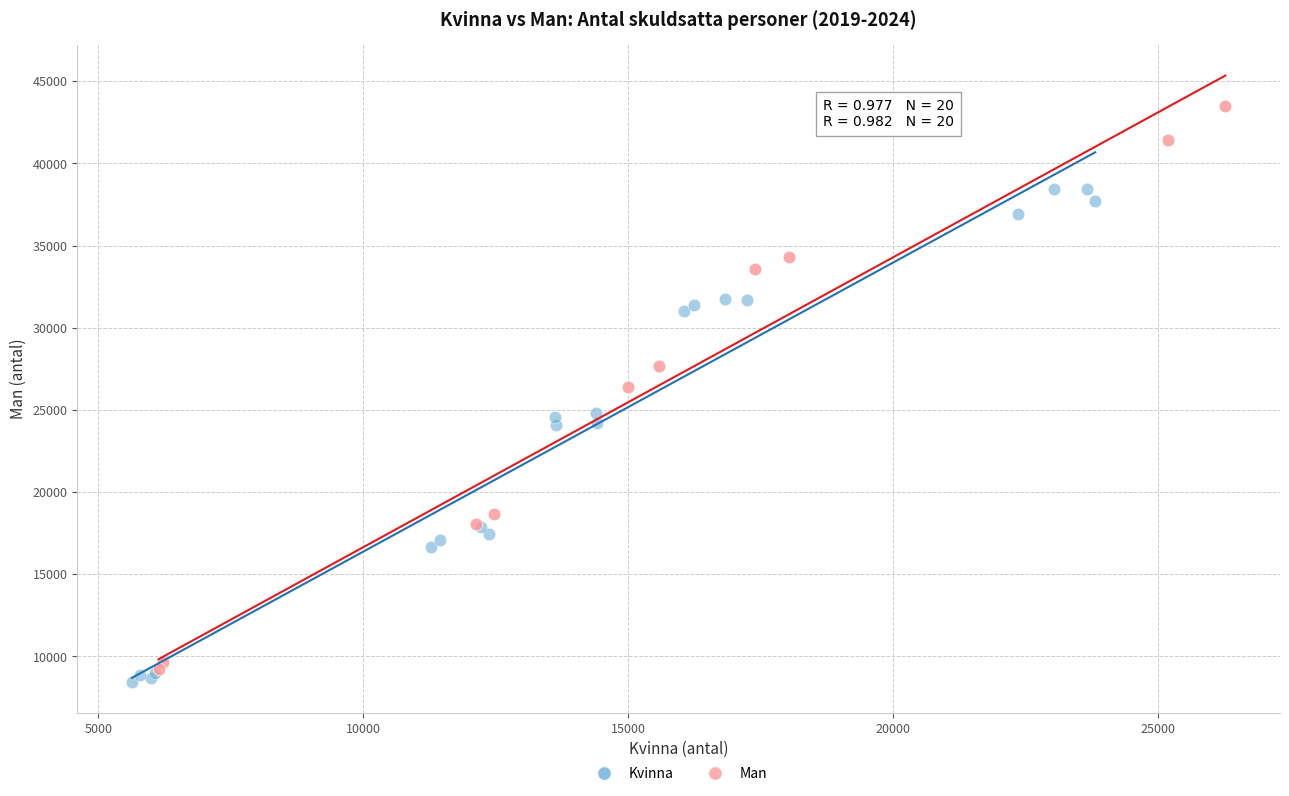

What are all the series names shown in the legend?

Kvinna, Man